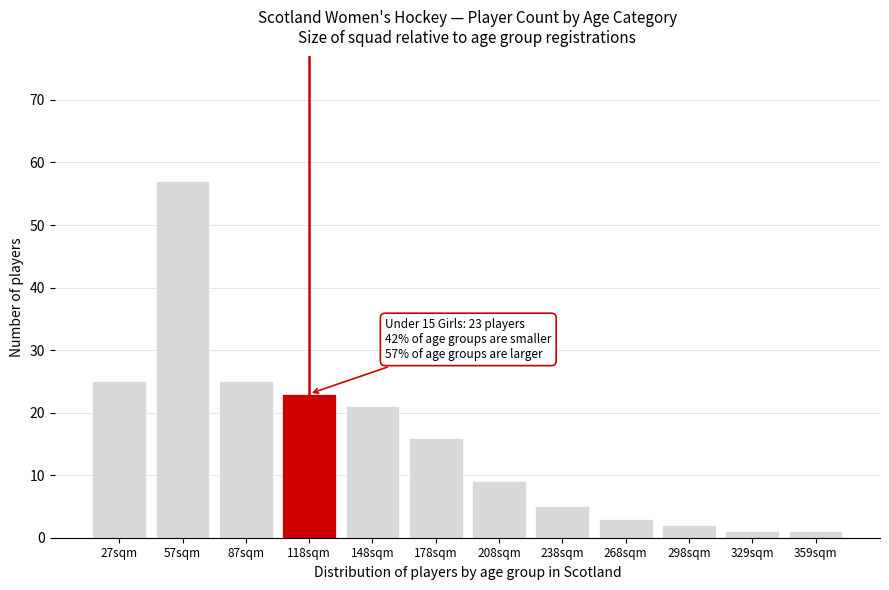

Reading right to left, transcribe all the data shown in this chart.

359sqm=1	329sqm=1	298sqm=2	268sqm=3	238sqm=5	208sqm=9	178sqm=16	148sqm=21	118sqm=23	87sqm=25	57sqm=57	27sqm=25